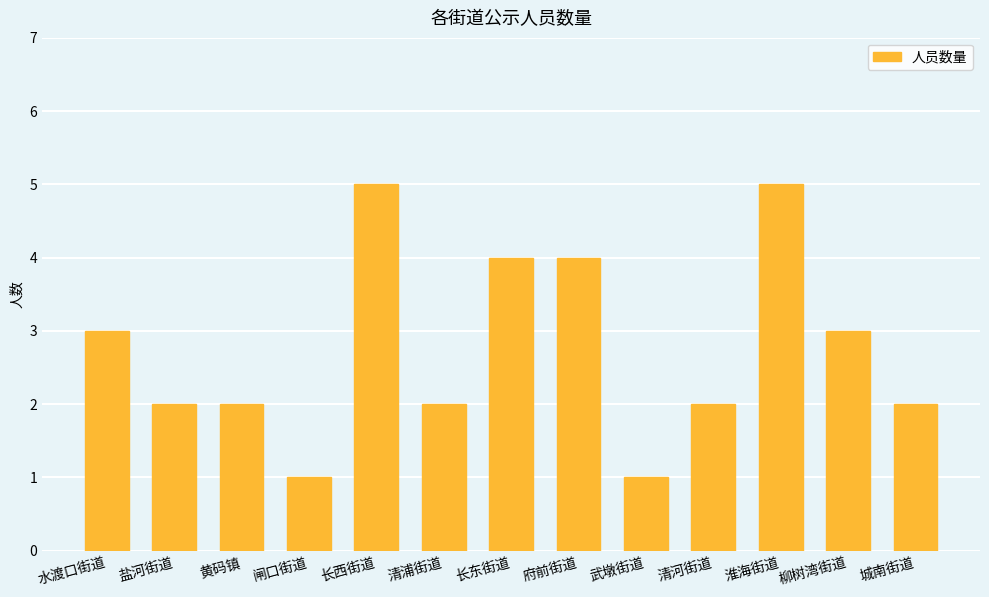

What is the label of the 1st bar from the left?

水渡口街道